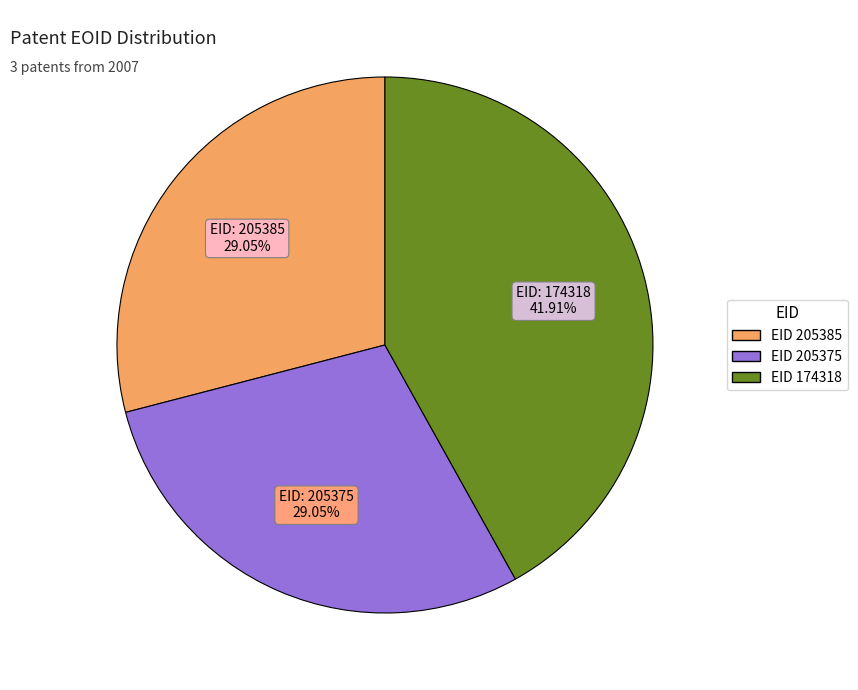

Is there a majority slice in this chart?

No